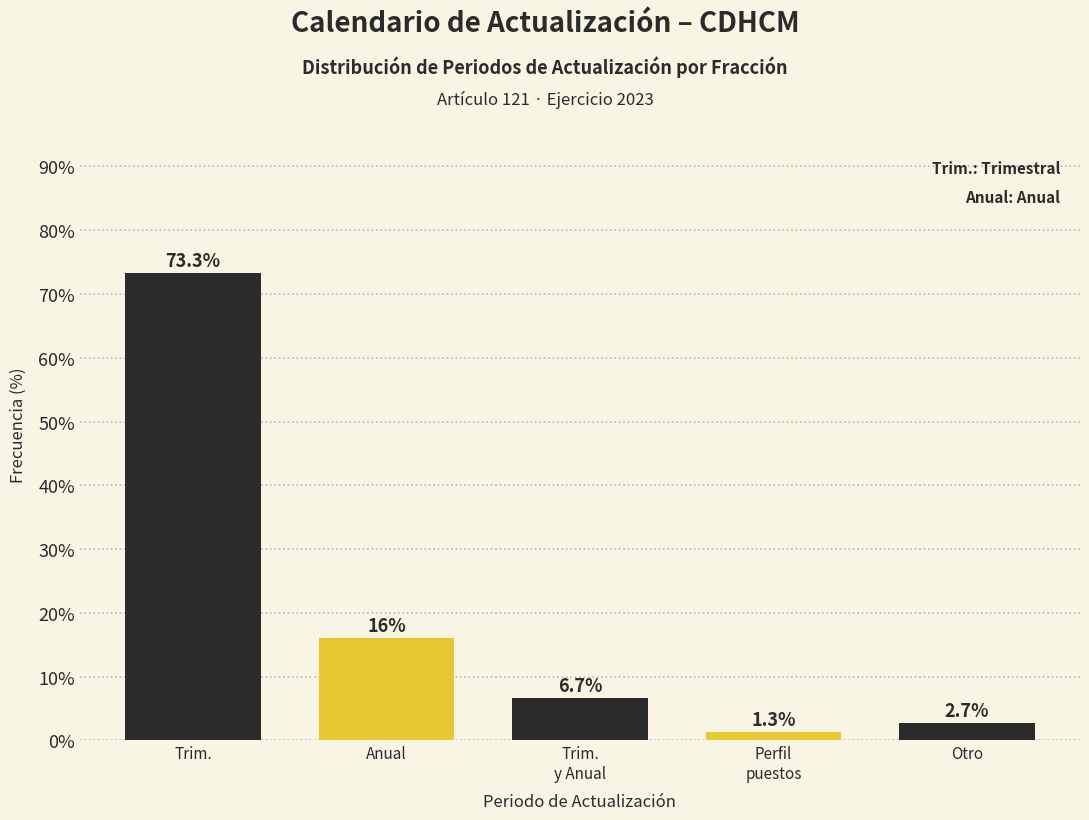

Reading left to right, list all the values displayed in this chart.

73.3	16.0	6.7	1.3	2.7